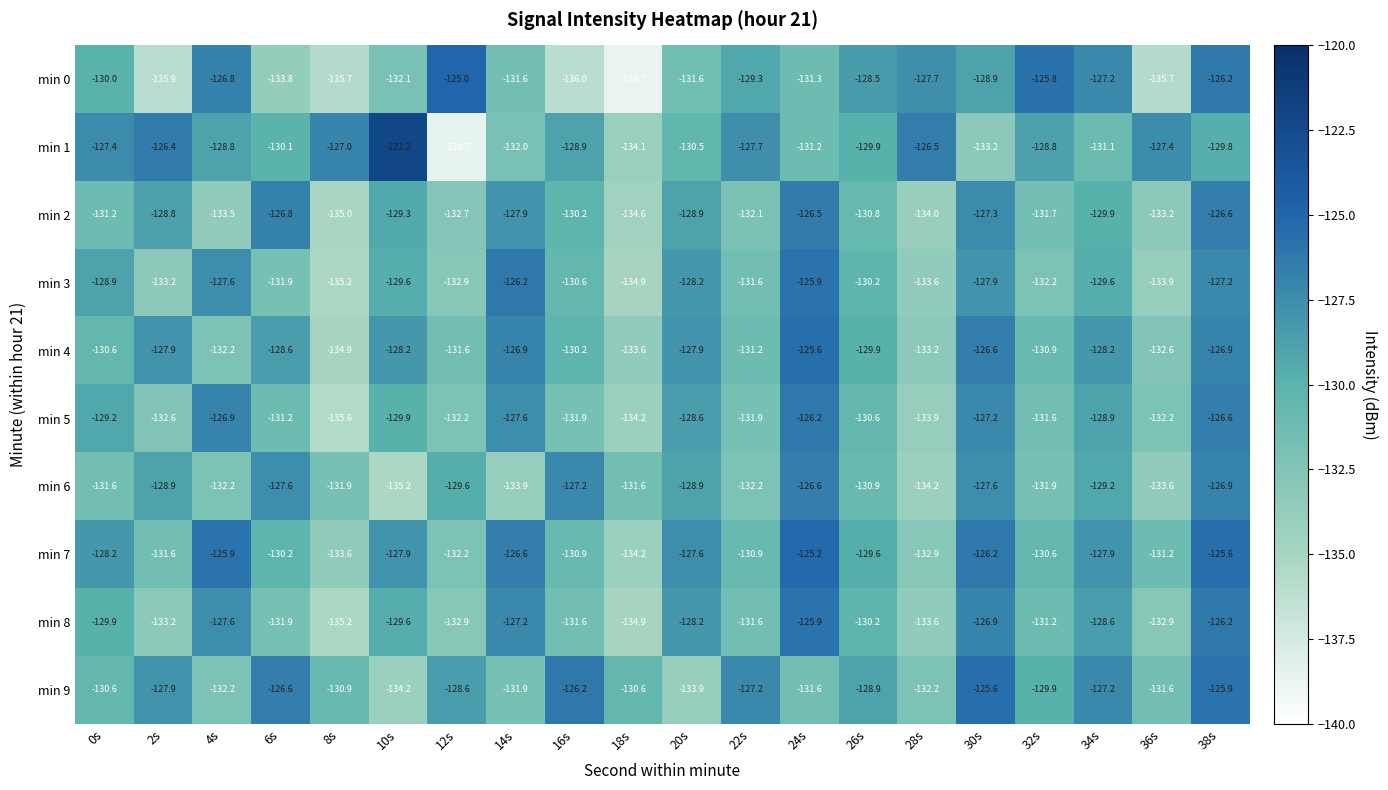

What is the greatest value displayed?

-122.2